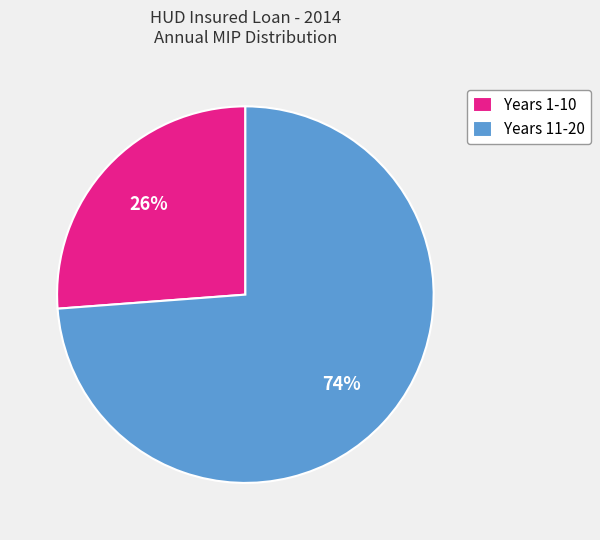

Rank the categories by value from highest to lowest.

Years 11-20, Years 1-10